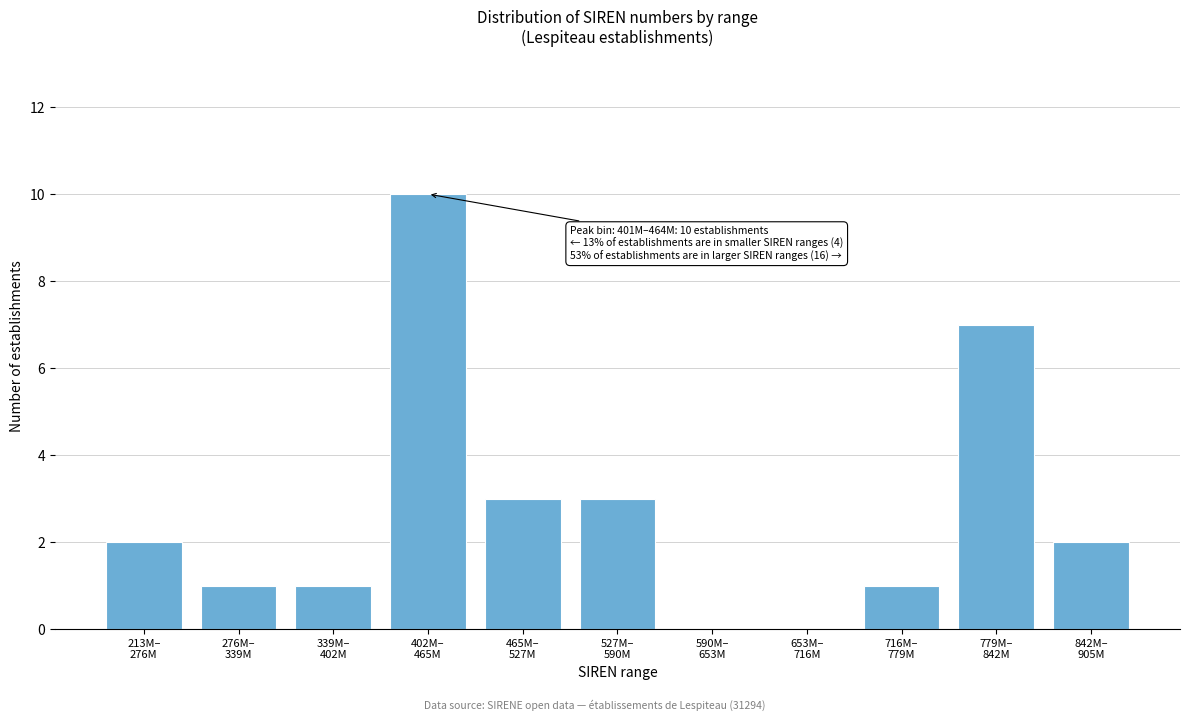

What is the maximum value shown in the chart?

10